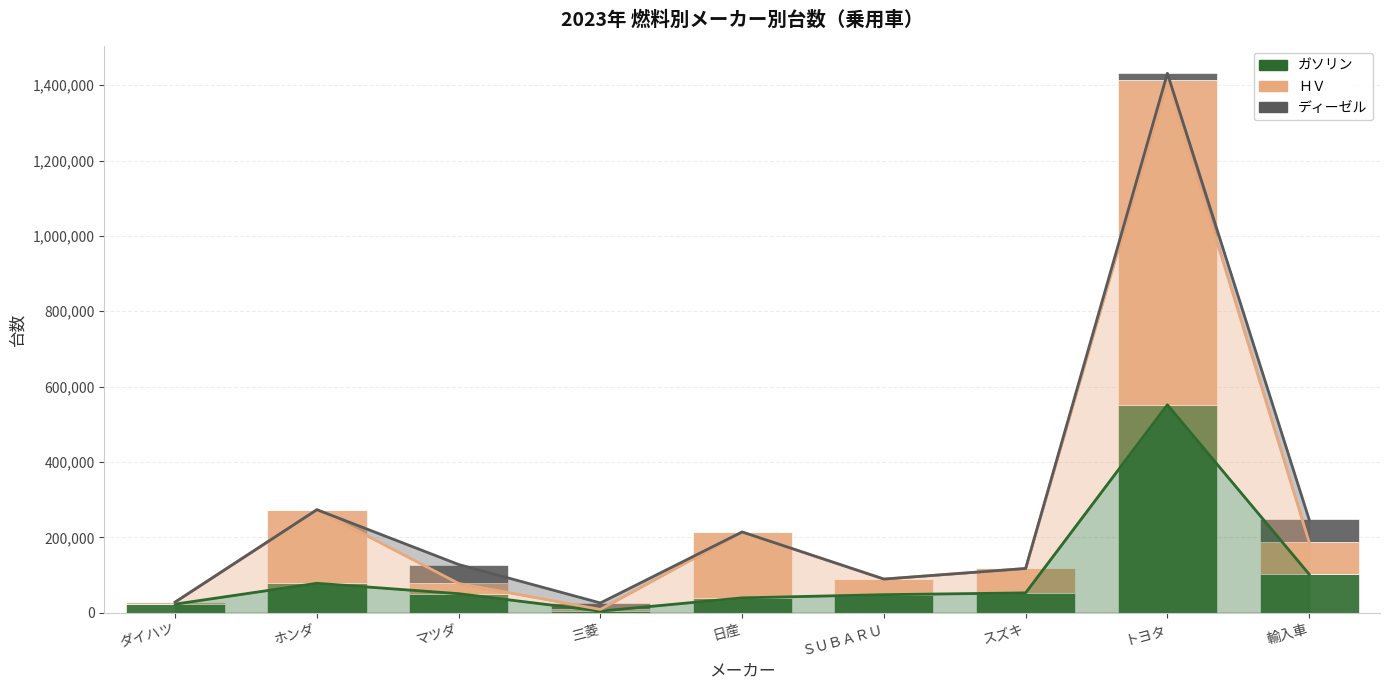

Is it true that ディーゼル equals 0 at スズキ?

True